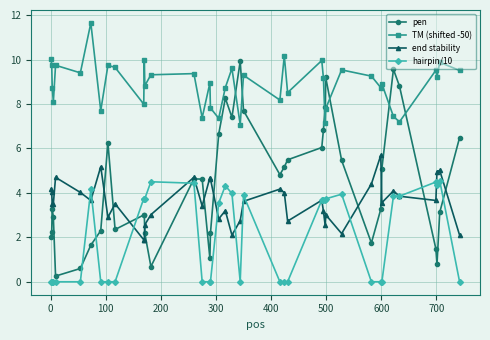

How many interior local valleys does the pen series have?

8